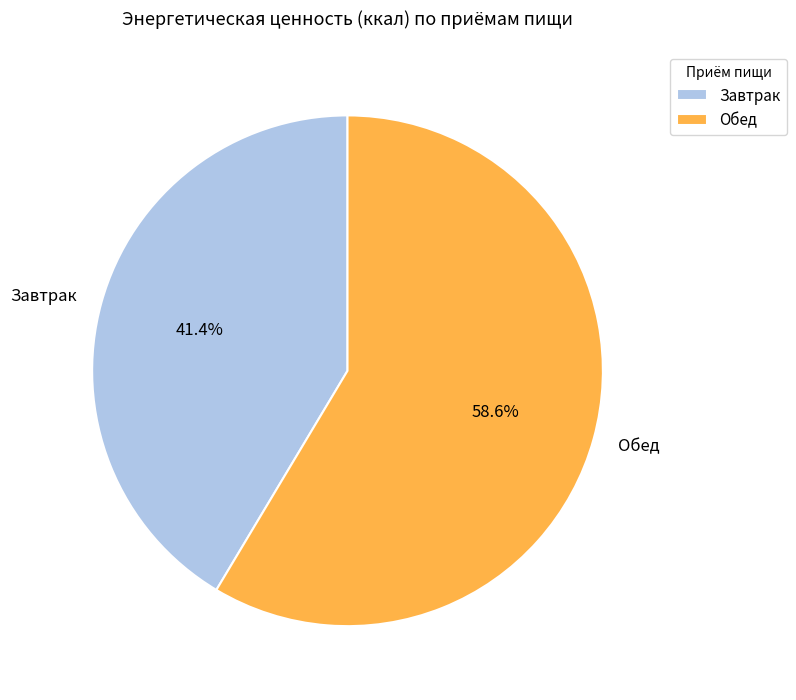

Rank the categories by value from lowest to highest.

Завтрак, Обед